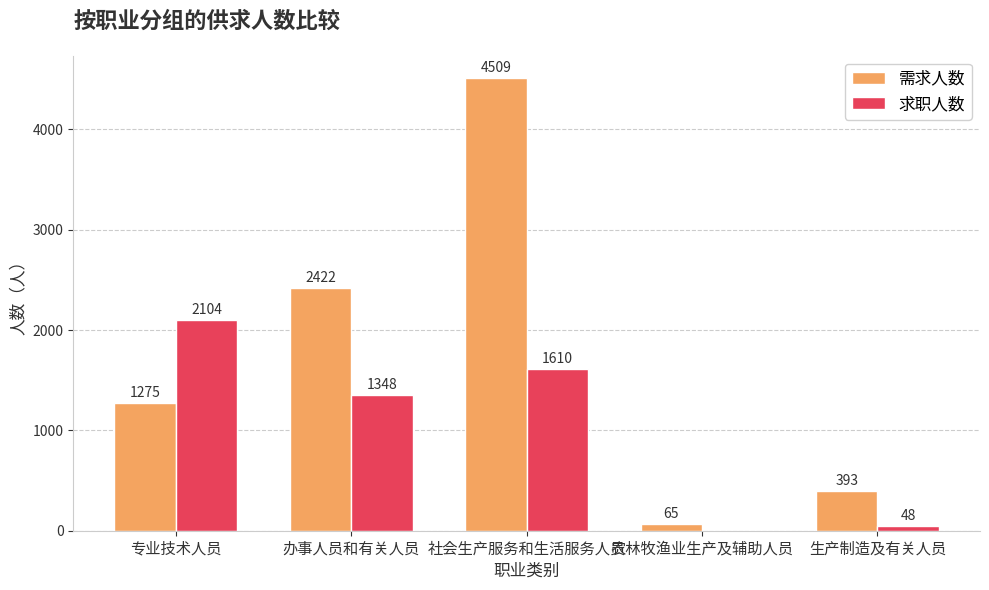

Is it true that 需求人数 equals 1275 at 专业技术人员?

True